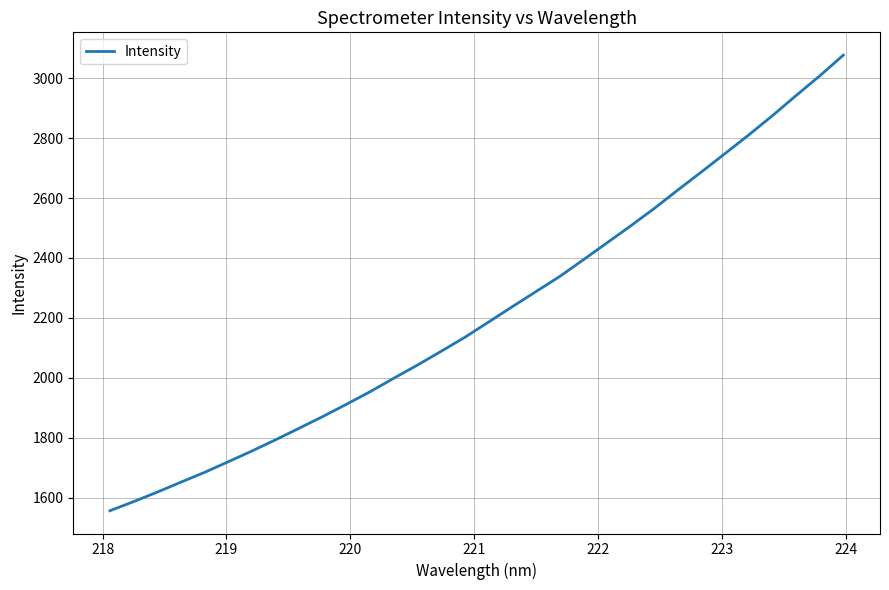

What is the greatest value displayed?

3076.4